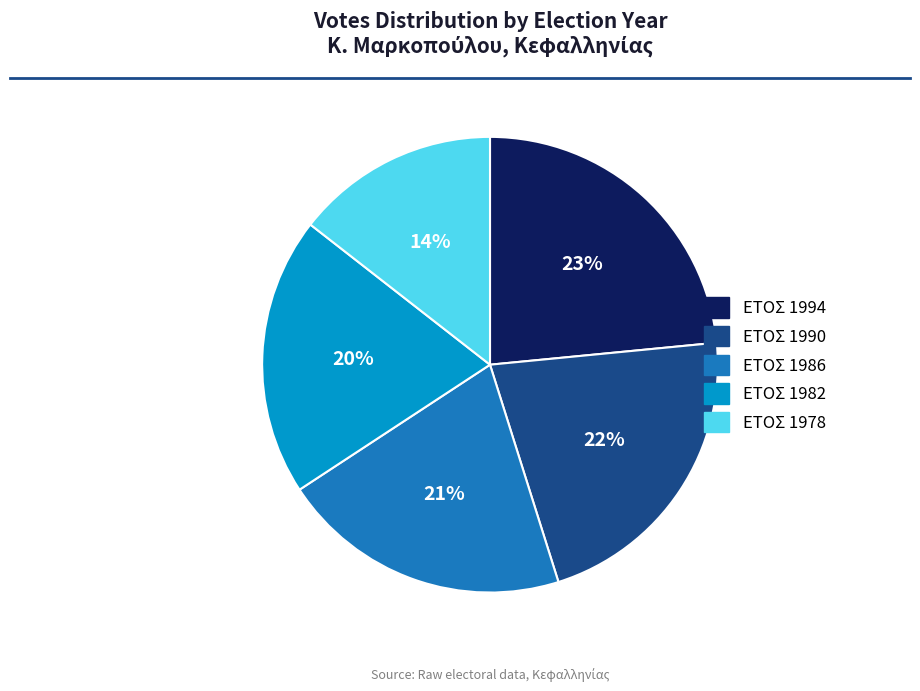

Combined, do ΕΤΟΣ 1994 and ΕΤΟΣ 1986 account for over 50%?

No